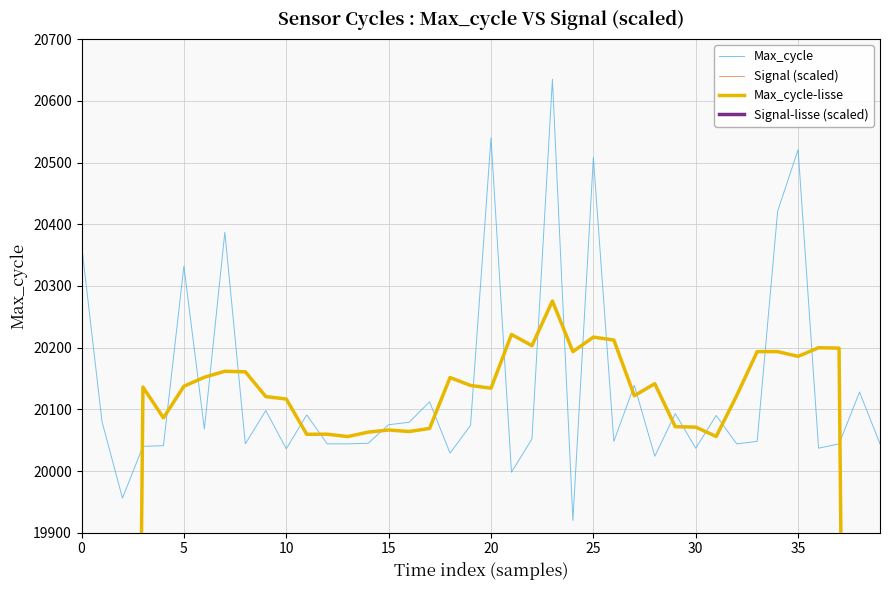

True or false: Max_cycle and Signal-lisse (scaled) cross at least once.

False